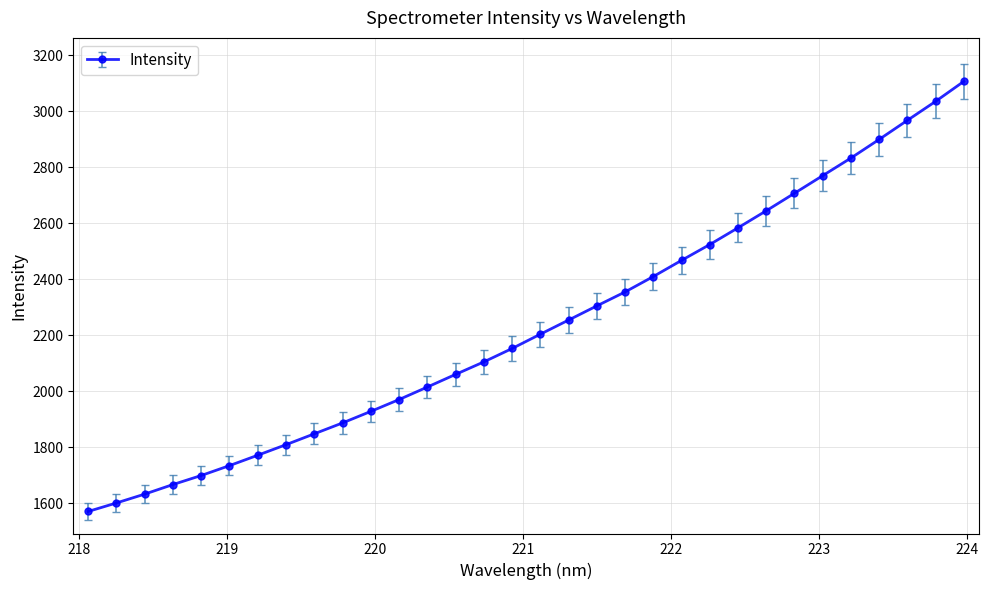

What is the value of the 7th point from the left?

1772.0